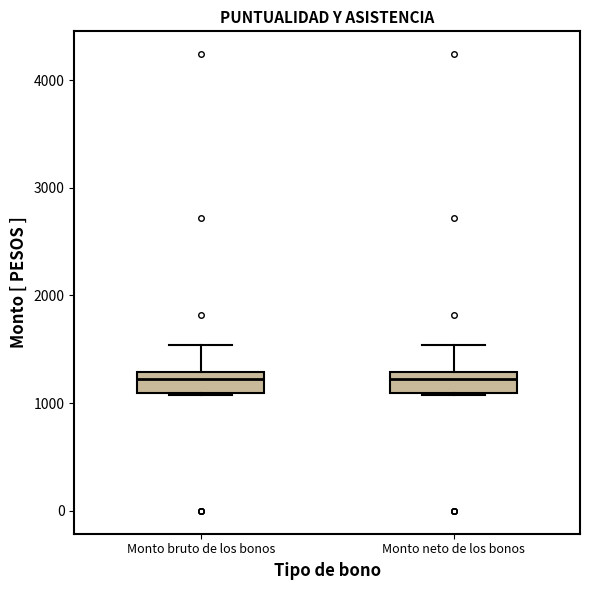

Where is the upper edge of the box for Monto bruto de los bonos on the y-axis? The values are not printed on the chart, so give them approximately, as read against the axis.

1300